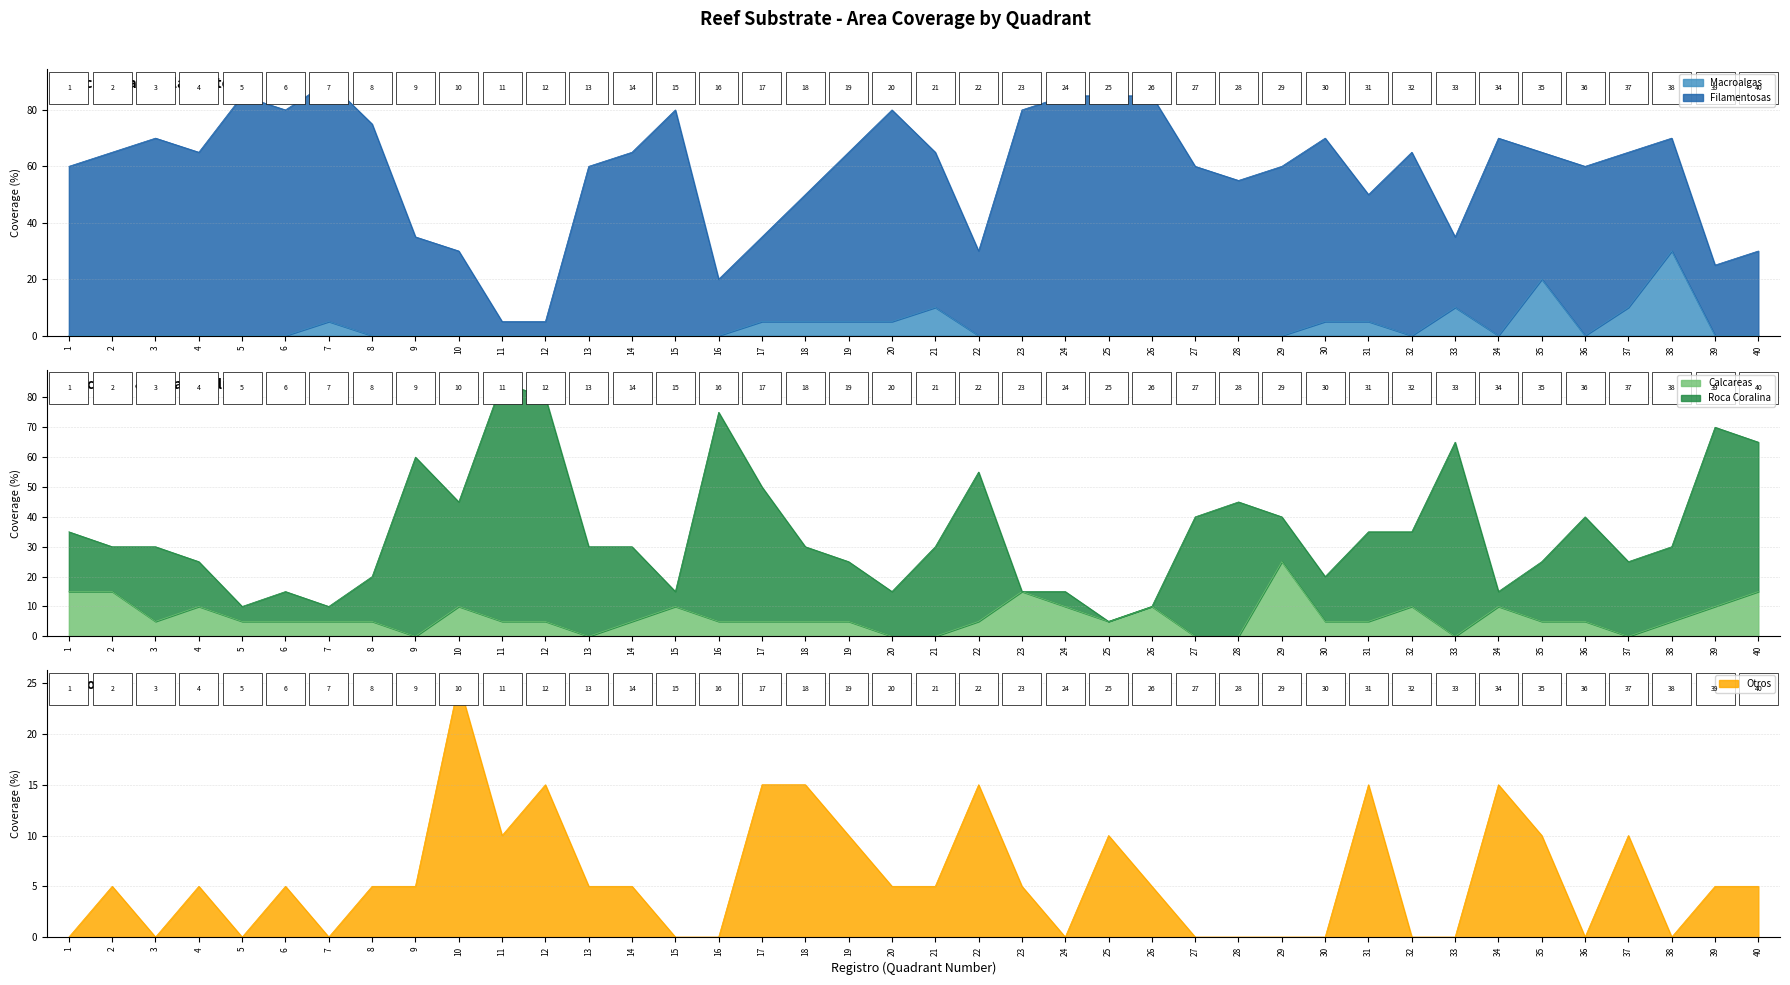

The value of Otros at 2 is 9. True or false?

False